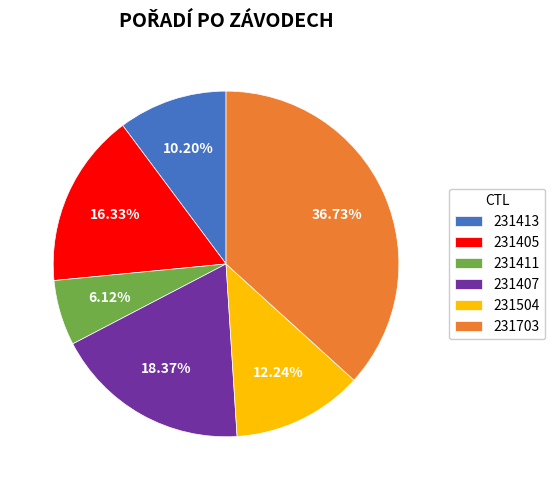

True or false: 231411 accounts for 14% of the total.

False